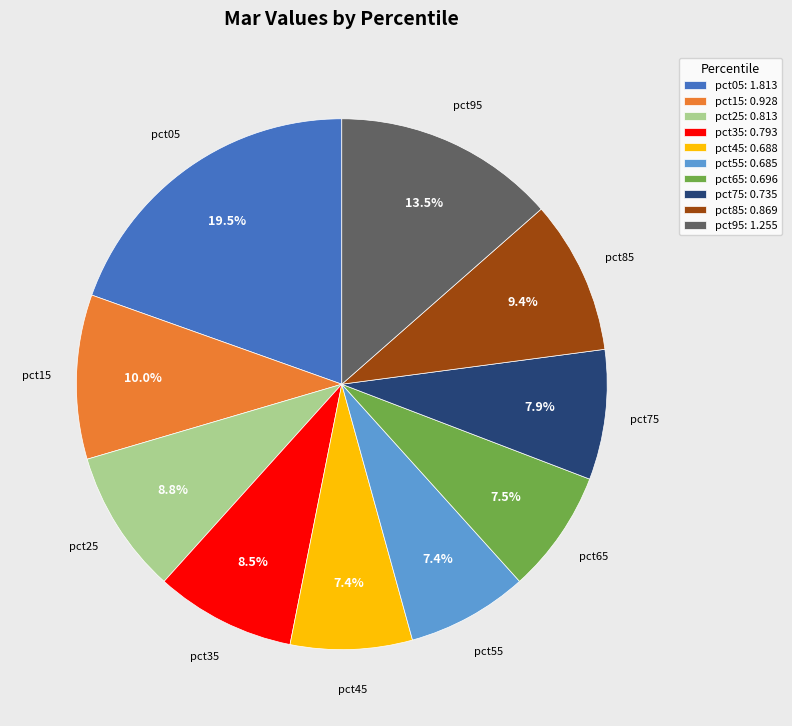

Which has a higher value, pct45 or pct35?

pct35